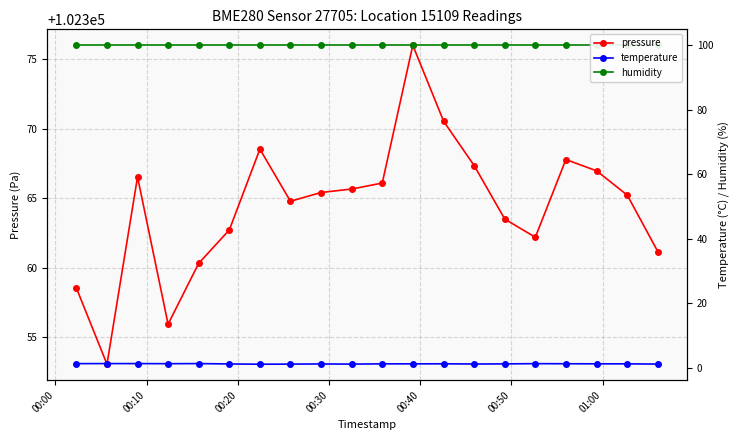

What is the sum of all temperature values?

23.4